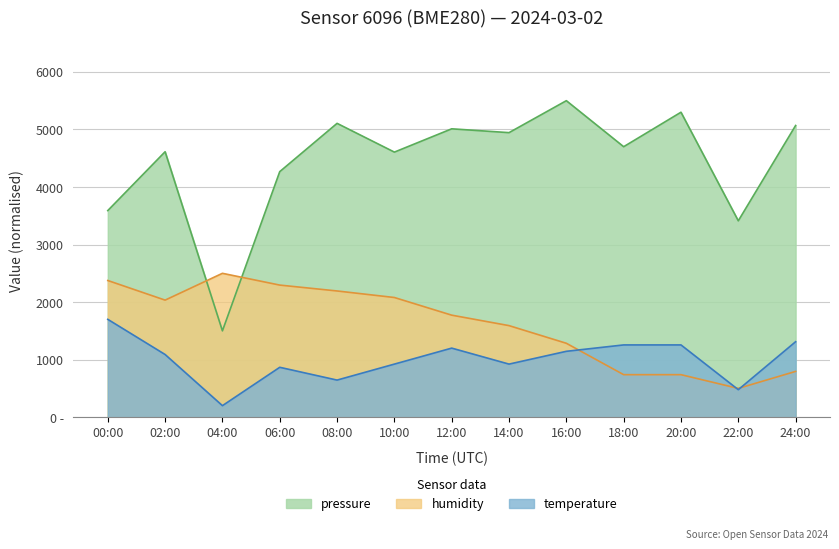

At which category does pressure reach its first local valley?

04:00